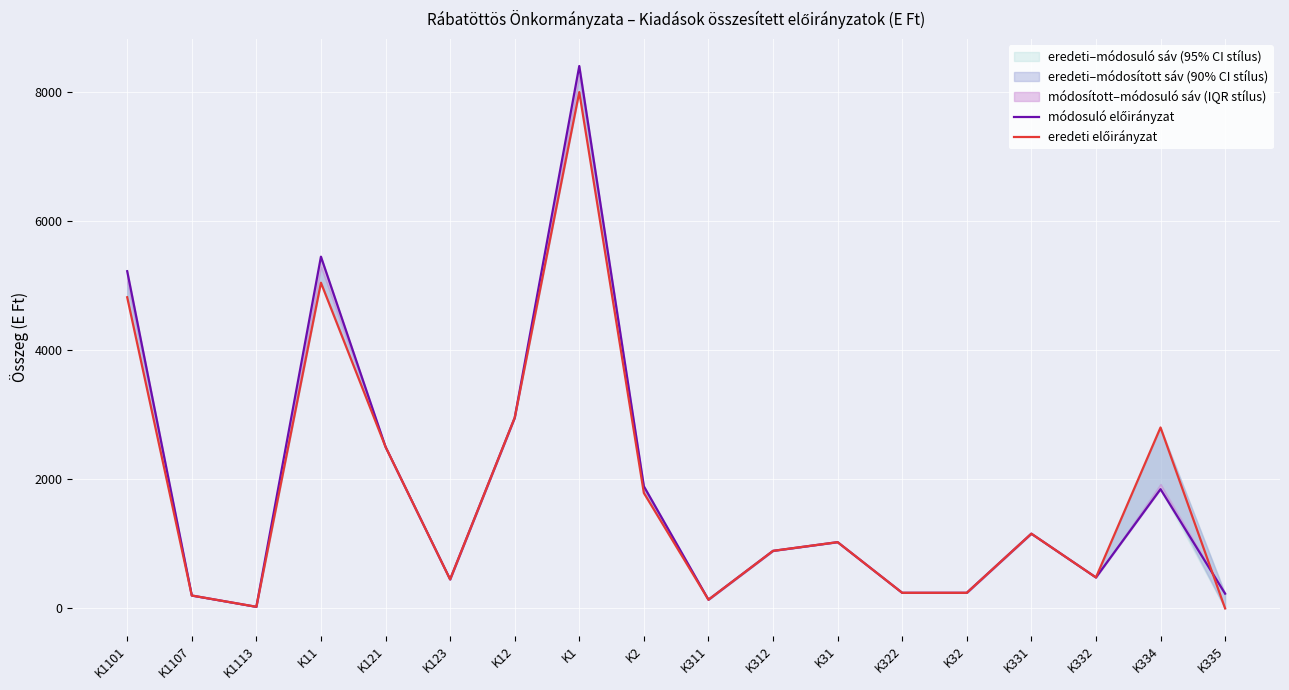

What is the label of the 8th point from the right?

K312